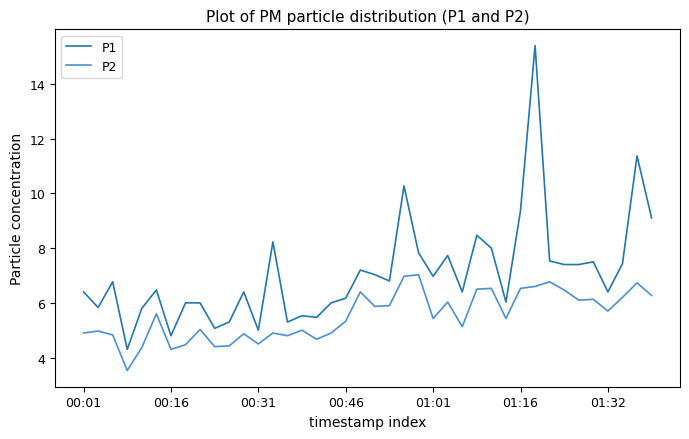

What is the difference between the maximum and minimum values in the P1 series?

11.1